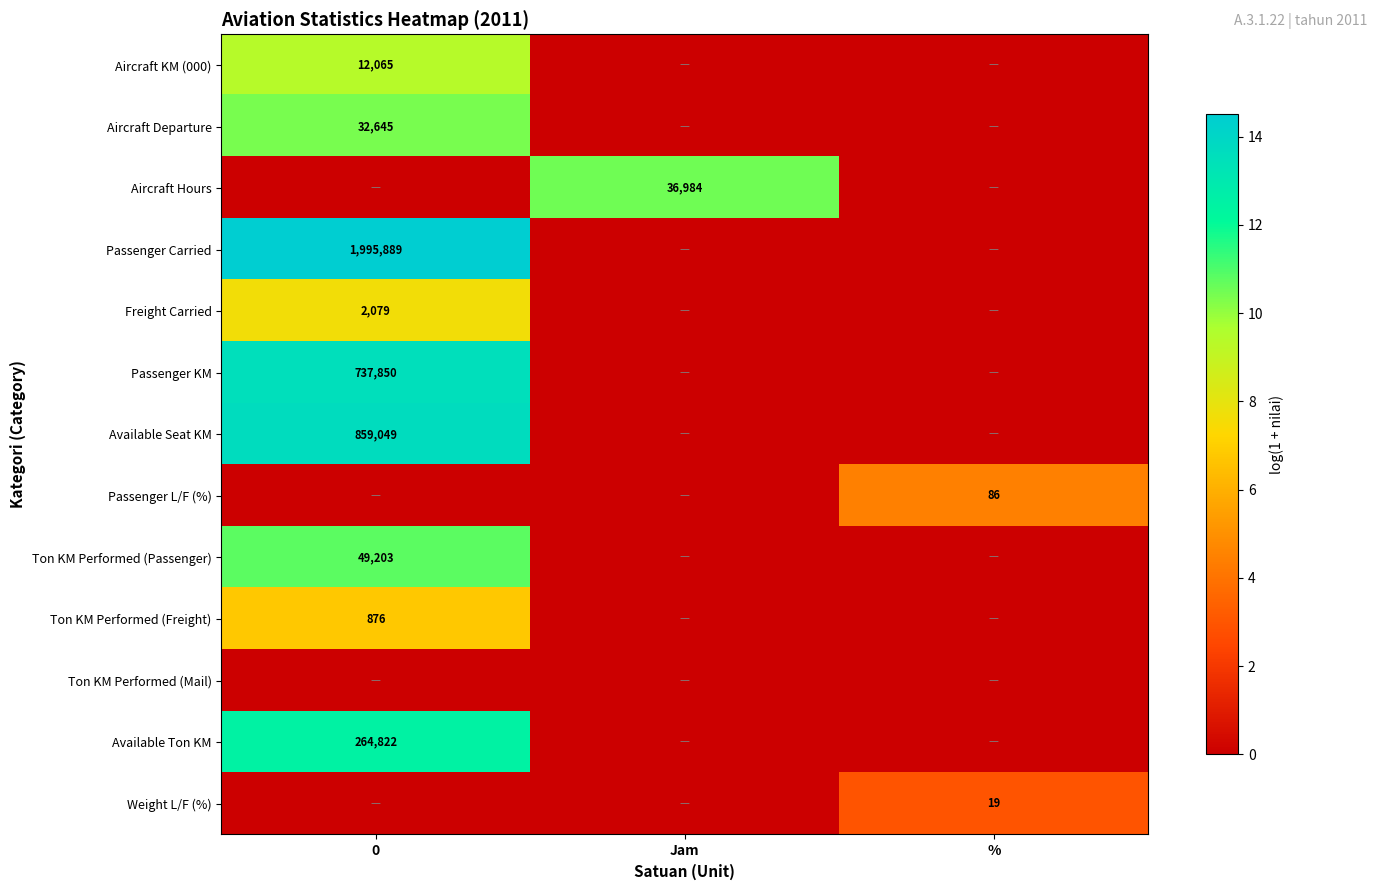

Is it true that Aircraft Hours equals 36984 at Jam?

True